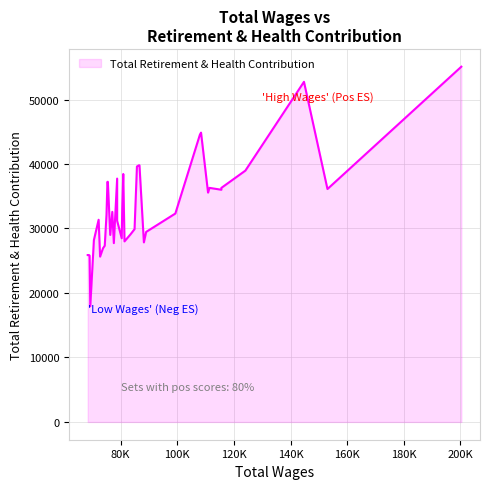

How many values are below 32577?

20